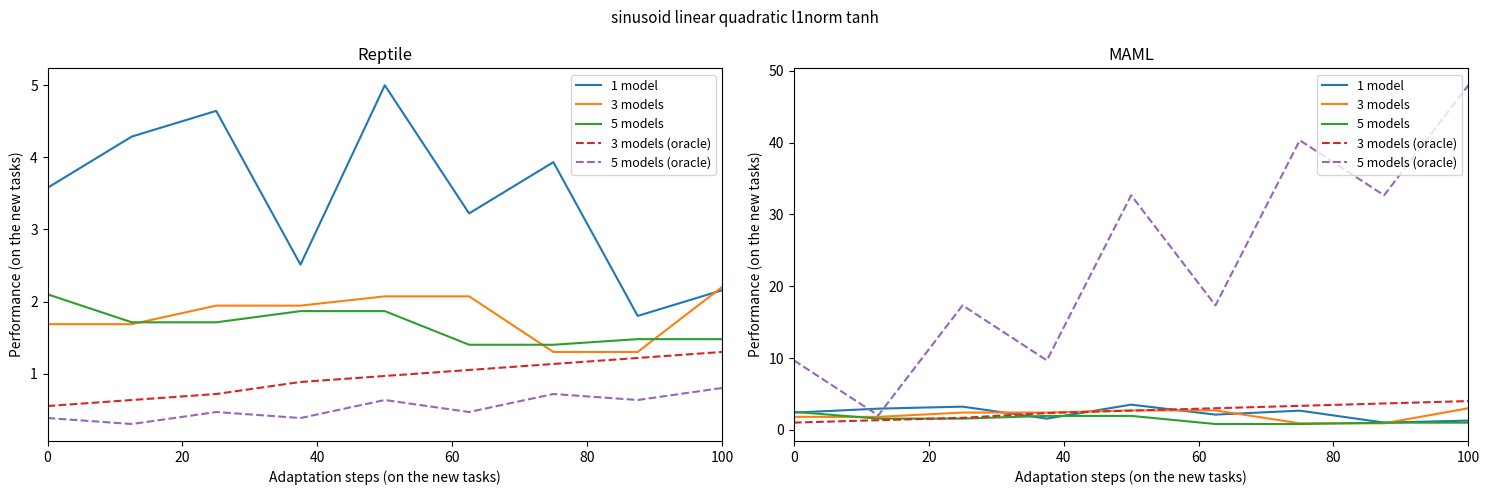

What position from the right is 0?

9